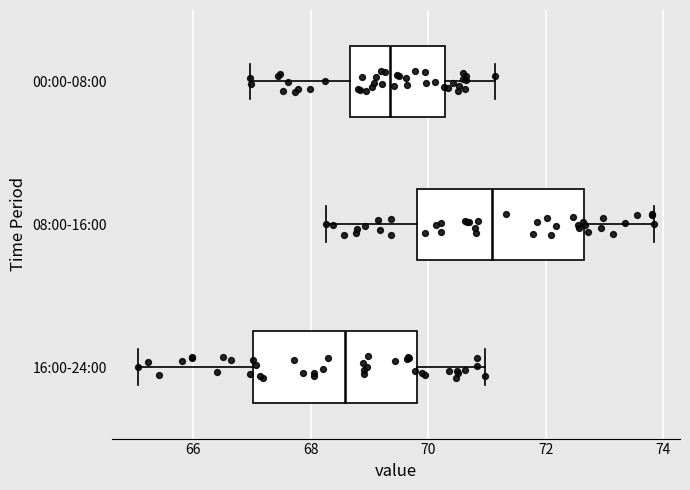

Reading bottom to top, read every box against the x-axis: the position of its median line, the range the box covers, and the ends of its whiskers. The values are not printed on the chart, so give them approximately, as read against the axis.

16:00-24:00: median 68.6, box 67.0 to 69.8, whiskers 65.0 to 71.0
08:00-16:00: median 71.0, box 69.8 to 72.6, whiskers 68.2 to 73.8
00:00-08:00: median 69.4, box 68.6 to 70.2, whiskers 67.0 to 71.2